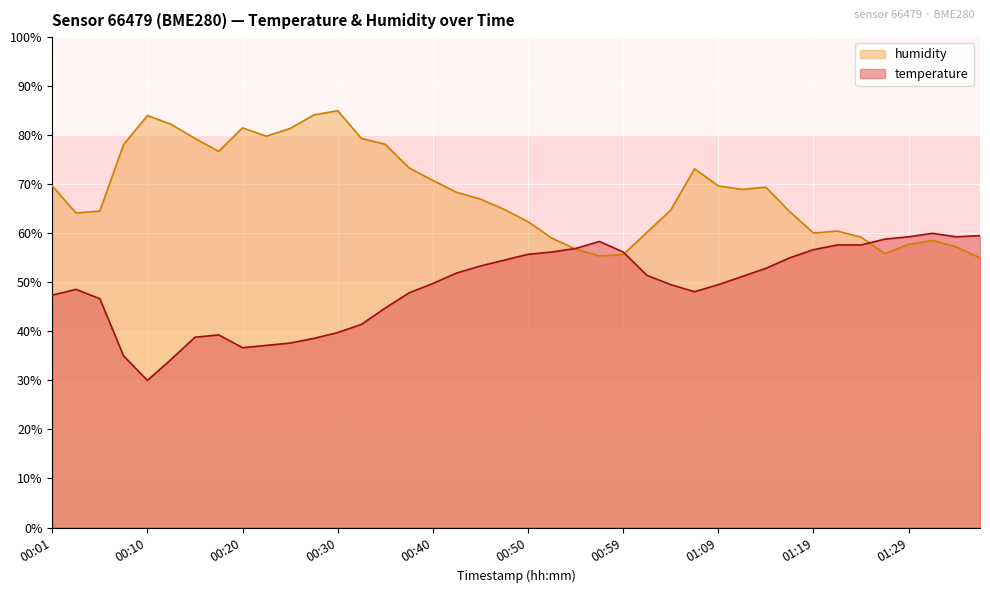

What is the average value of the temperature series?

49.1